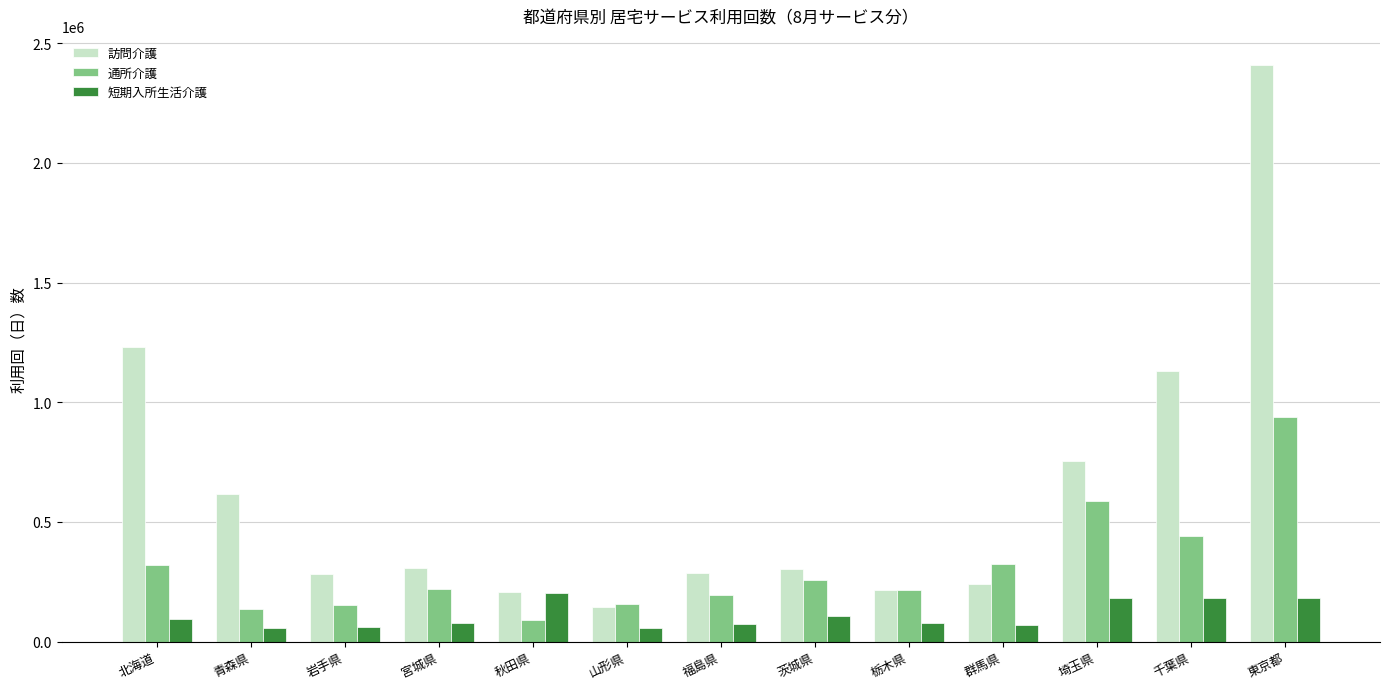

Where does the 通所介護 series first go above 218446?

北海道